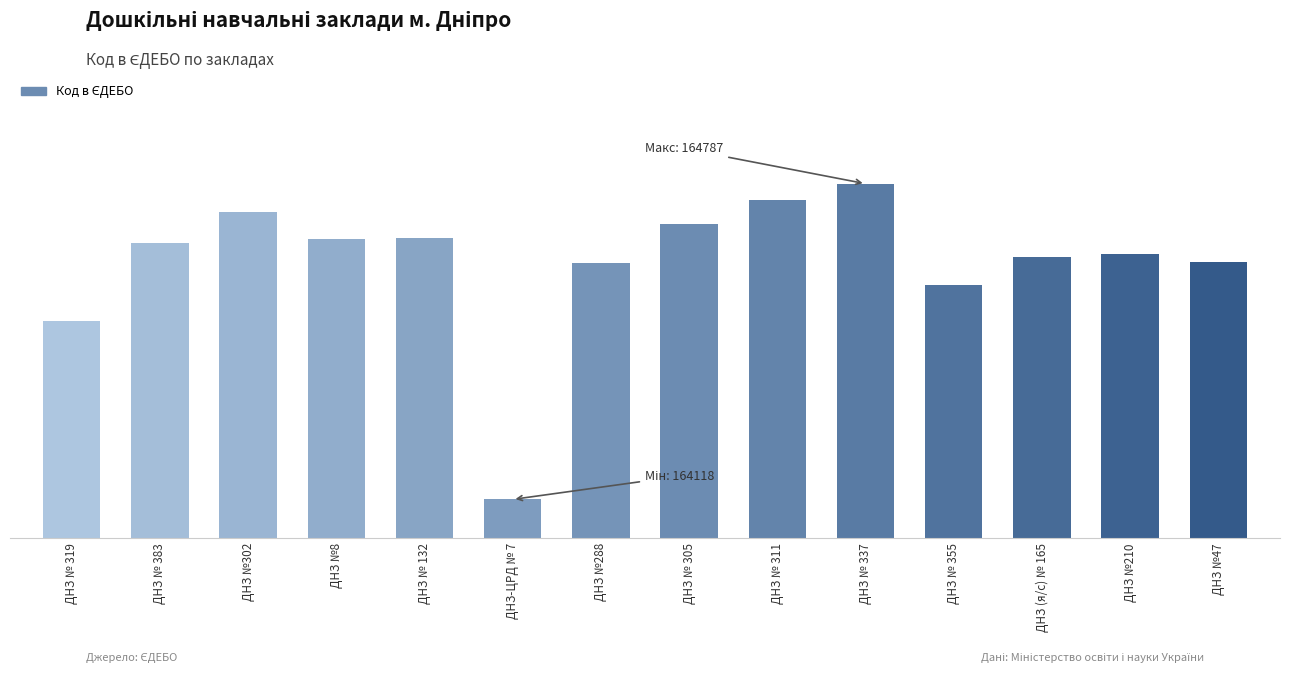

Where does the data first go above 164661?

ДНЗ №302